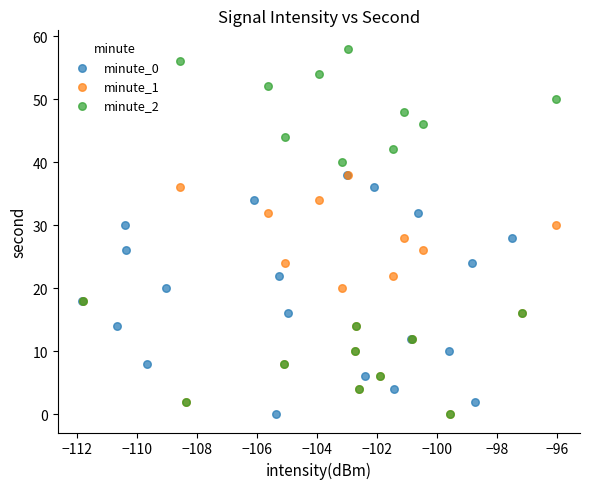

What are all the series names shown in the legend?

minute_0, minute_1, minute_2